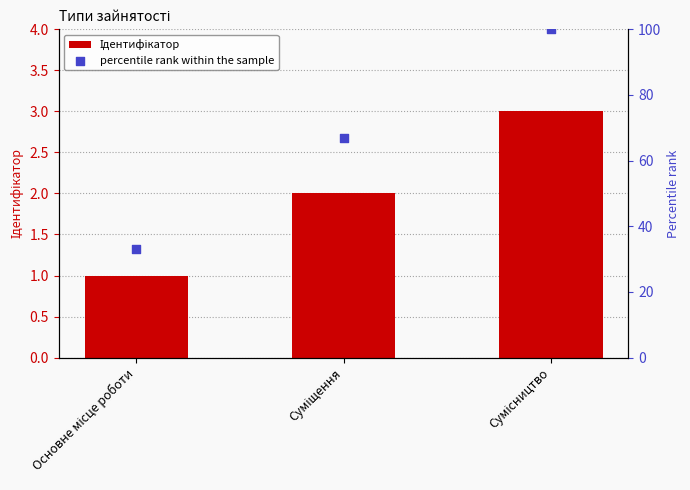

What are all the series names shown in the legend?

Ідентифікатор, percentile rank within the sample